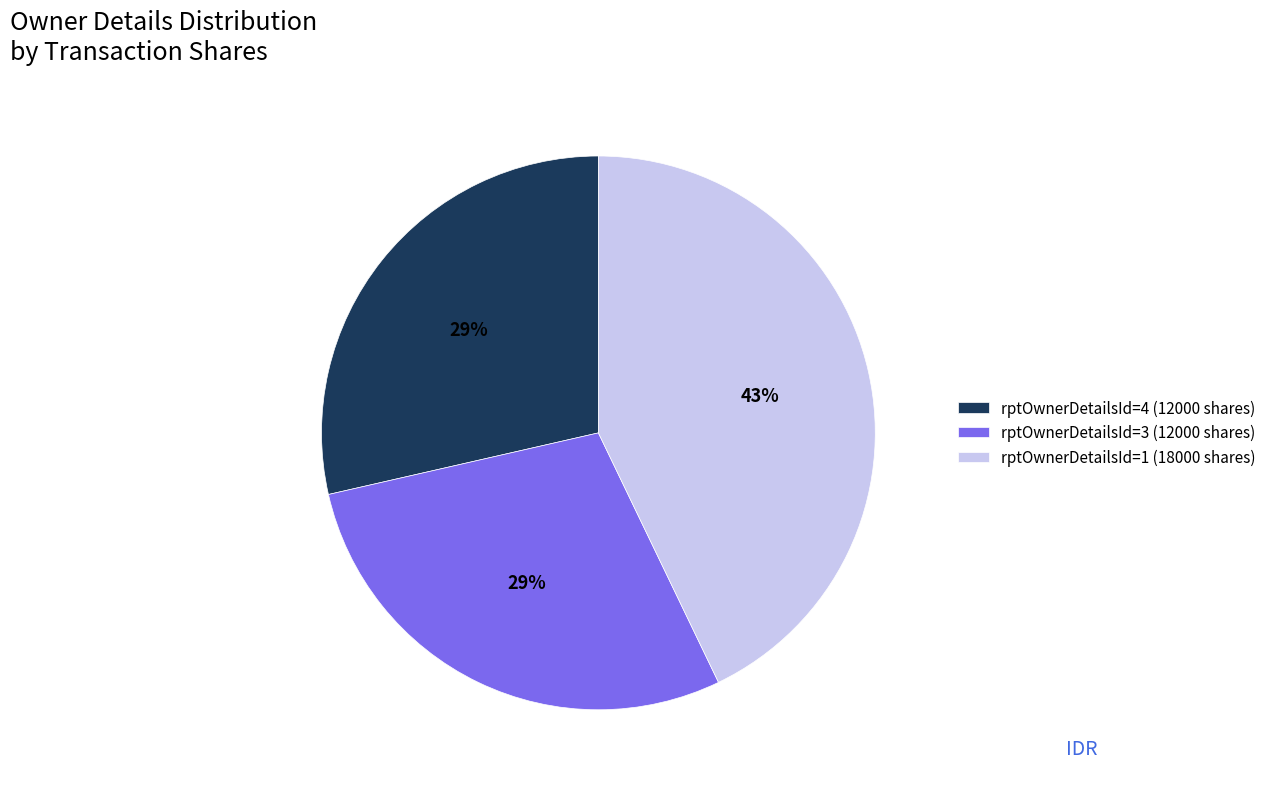

Is there a majority slice in this chart?

No